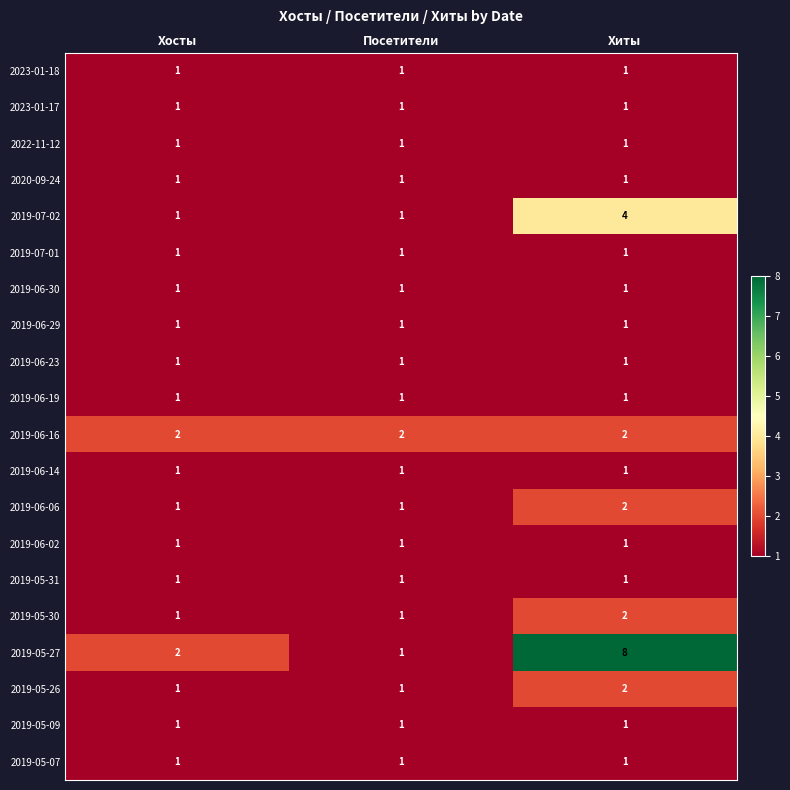

At which category is the sum across all series the highest?

Хиты